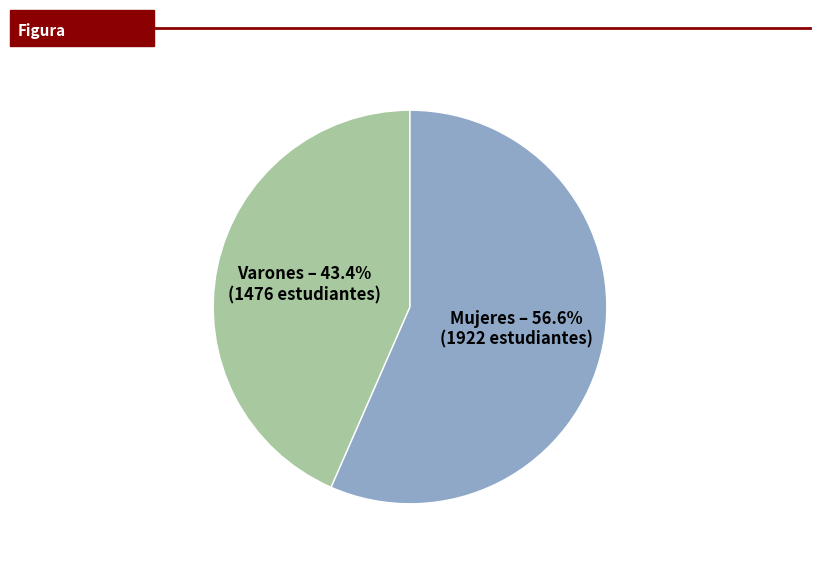

The Varones slice represents 43% of the pie. True or false?

True